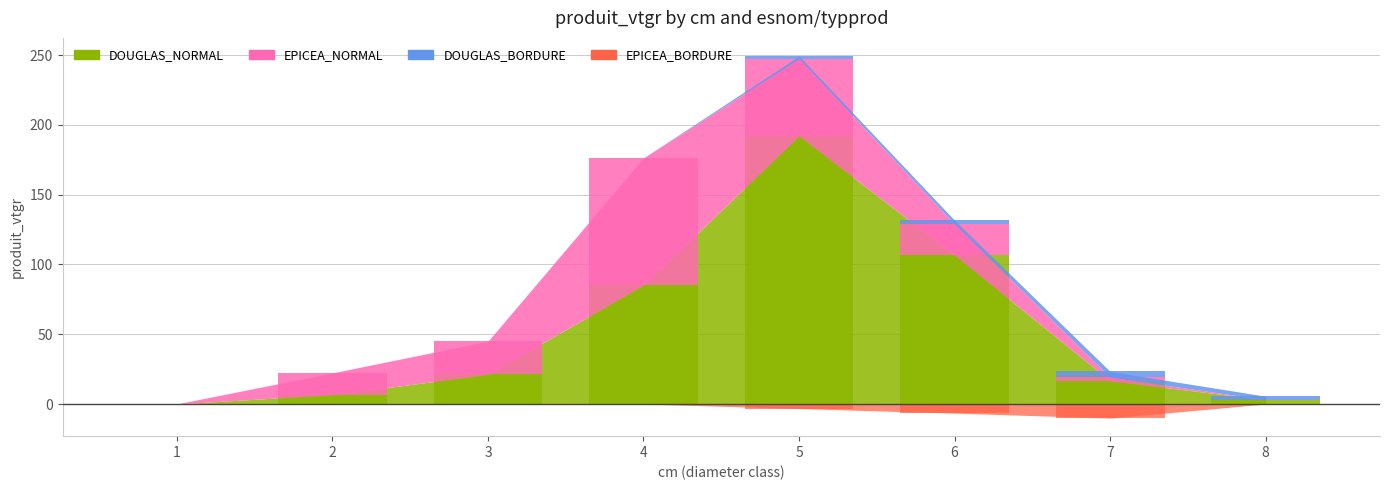

The DOUGLAS_NORMAL series shows 4.4 at 8. True or false?

False